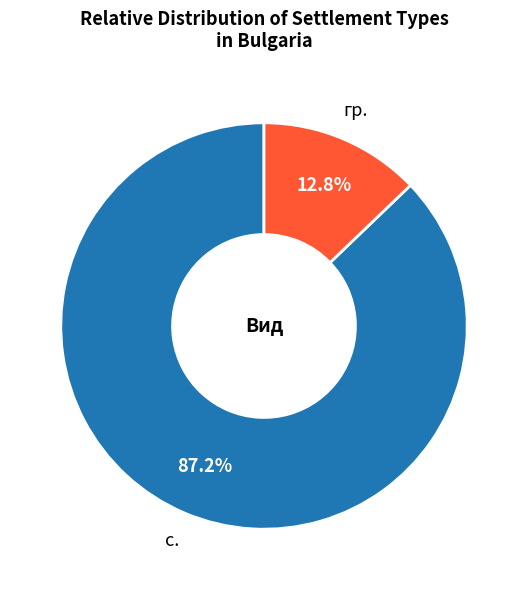

Is there any slice that represents more than half of the pie?

Yes